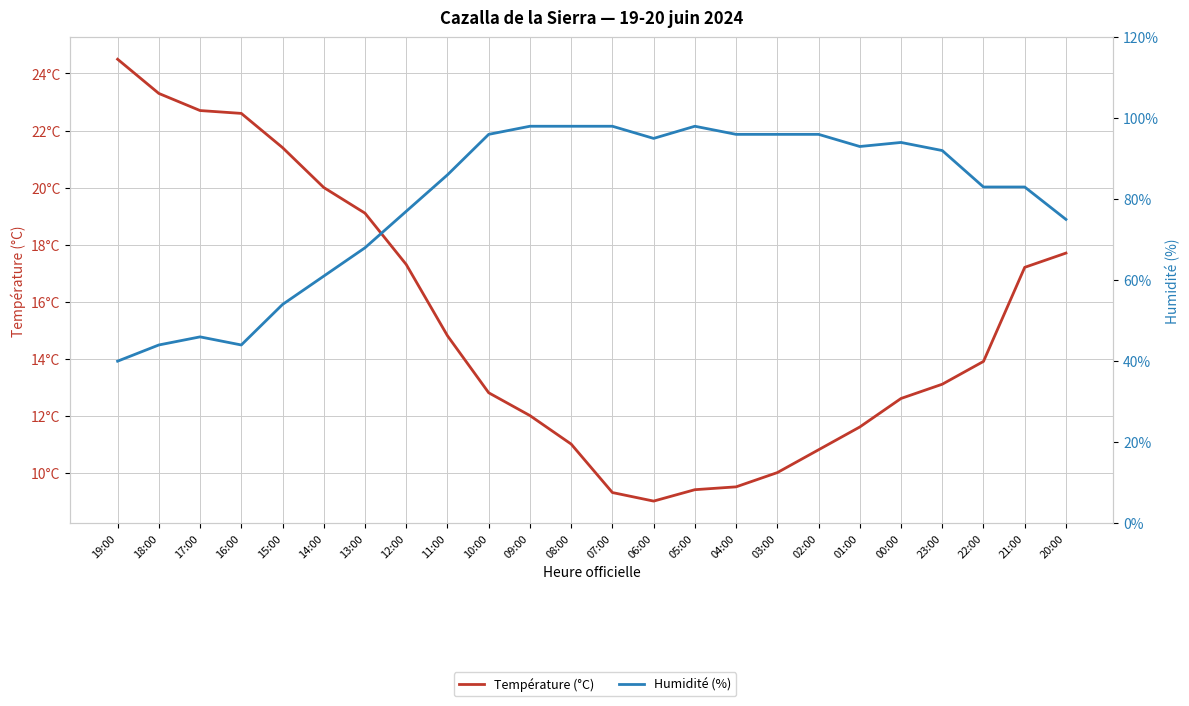

True or false: Humidité (%) has a value of 46.0 at 17:00.

True